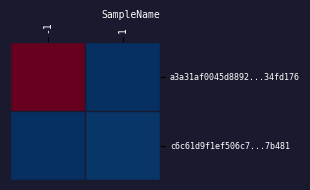

At which category is the sum across all series the highest?

-1